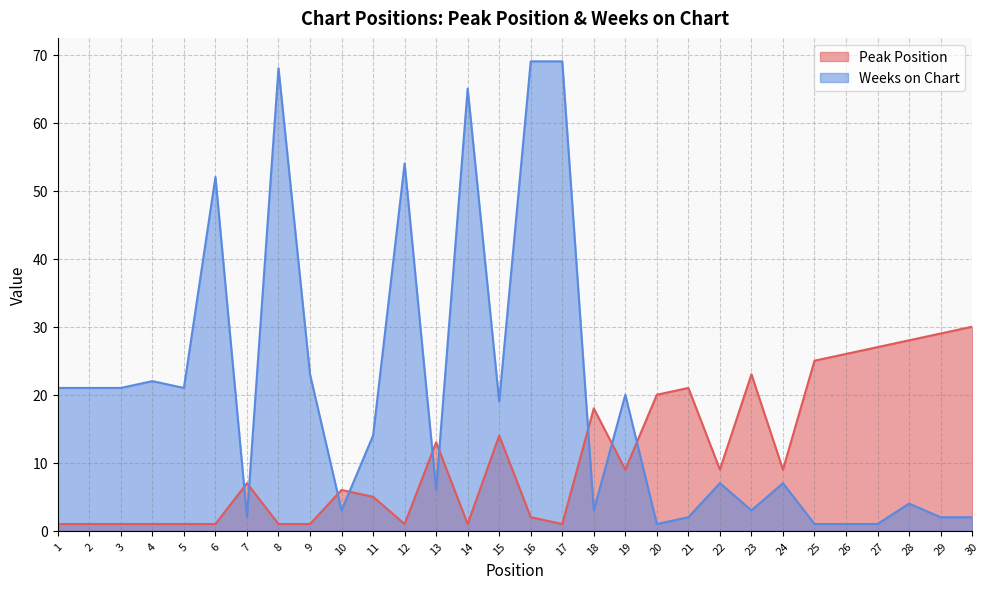

In Peak Position, how many points are lower than both neighbors (excluding endpoints)?

6